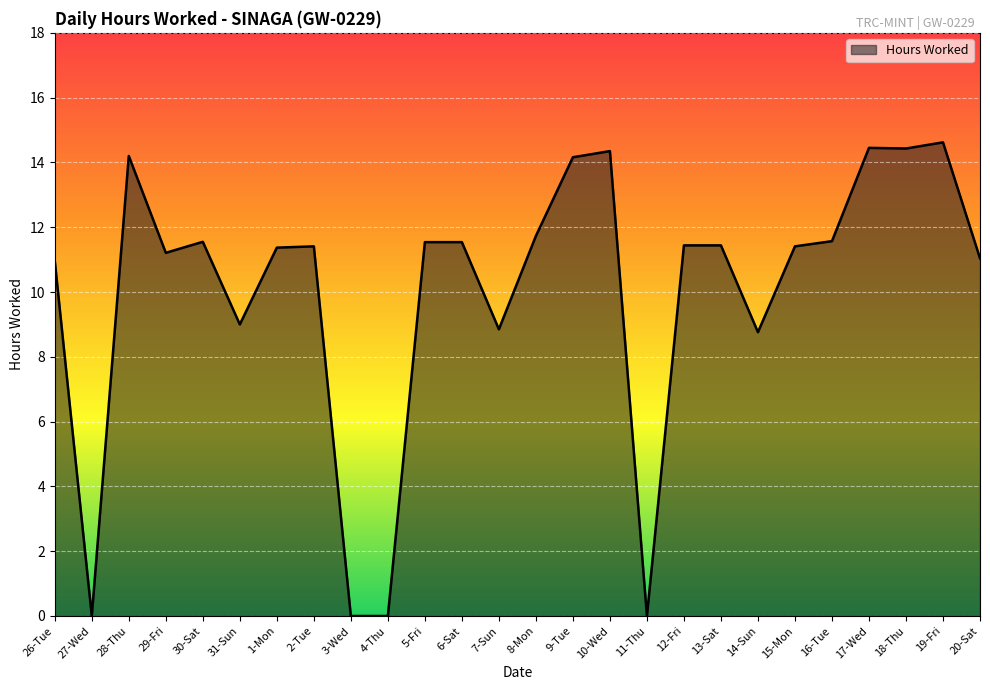

What is the ratio of the value at 1-Mon to the value at 15-Mon?

1.0